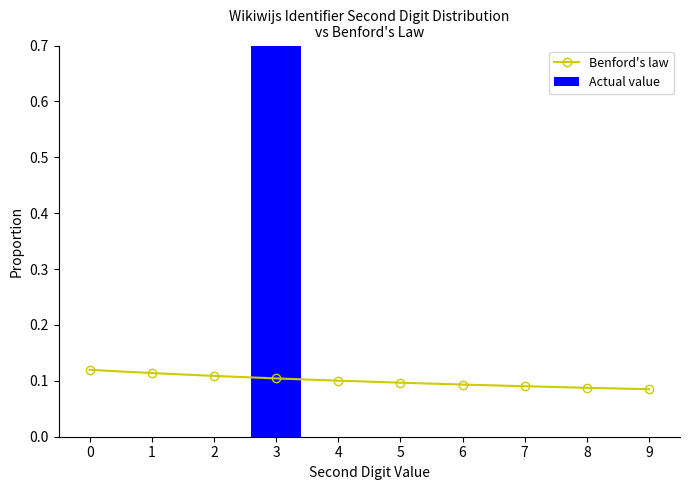

The value of Actual value at 8 is -0.4. True or false?

False